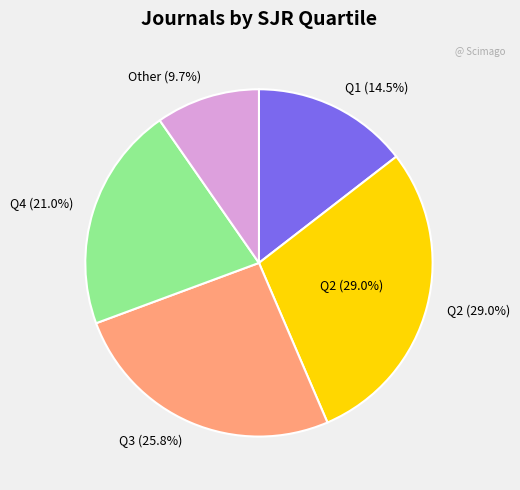

The Q3 slice represents 36% of the pie. True or false?

False